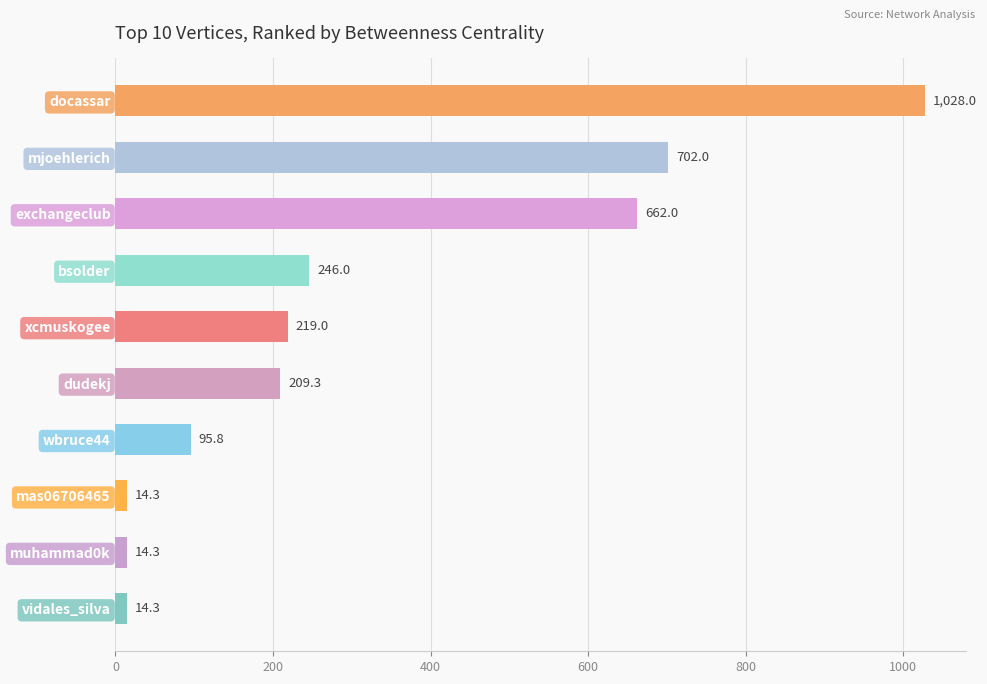

Where is the data nearest to the value 521?

exchangeclub